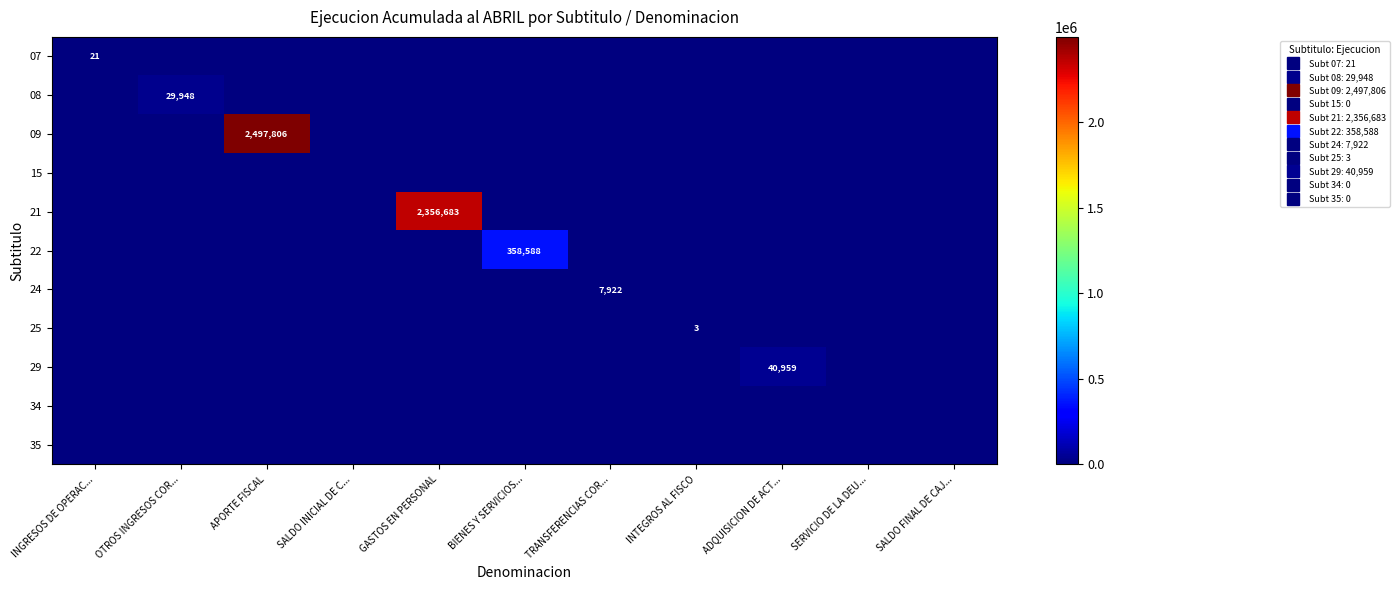

Where is 09 nearest to the value 1248903?

INGRESOS DE OPERAC...